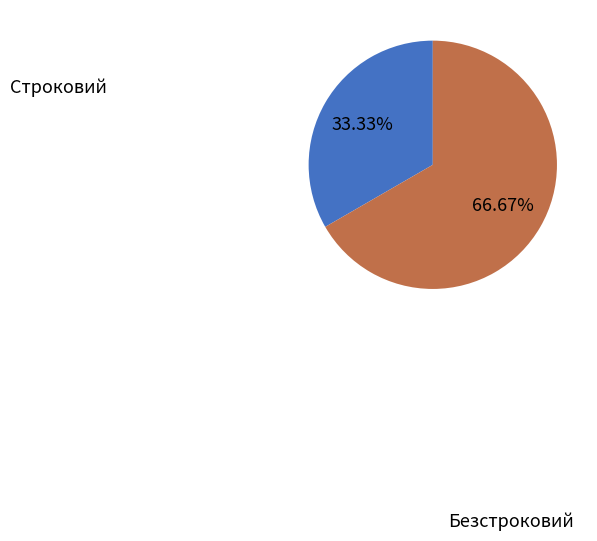

To the nearest percent, what is the average slice percentage?

50%